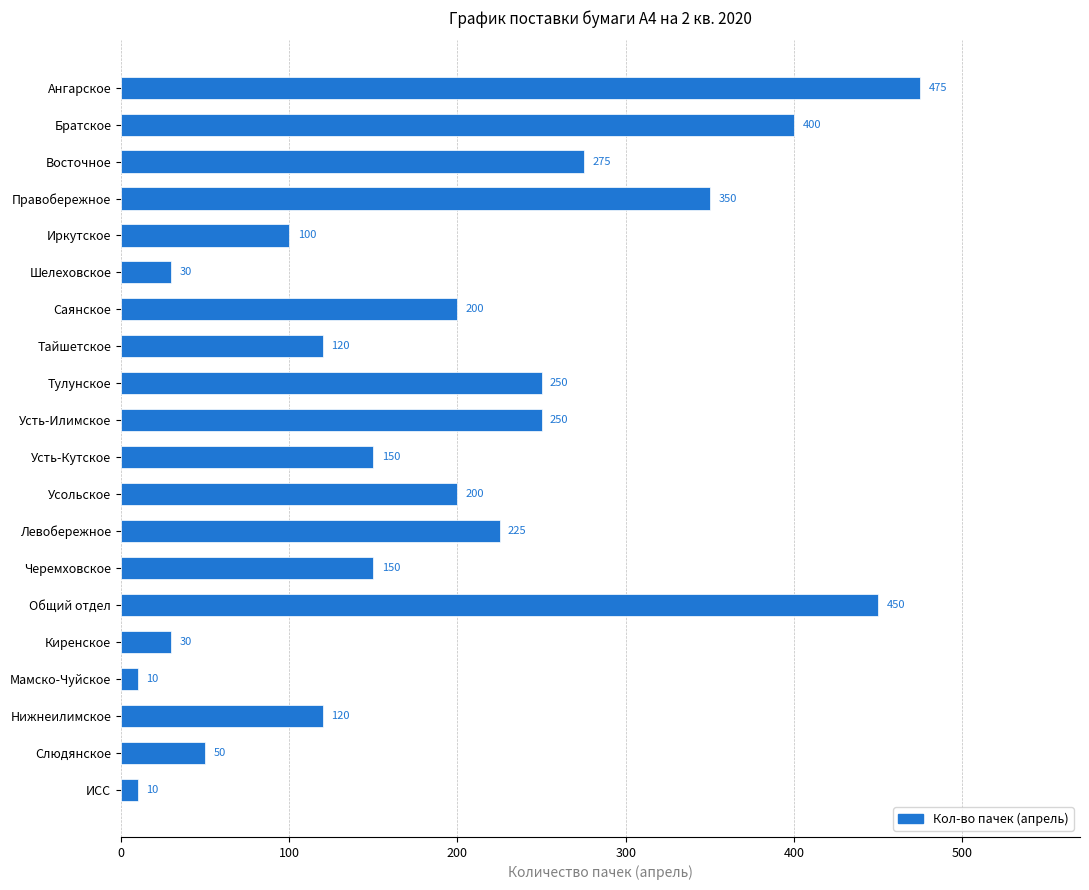

Is it true that the value at Слюдянское is 81?

False